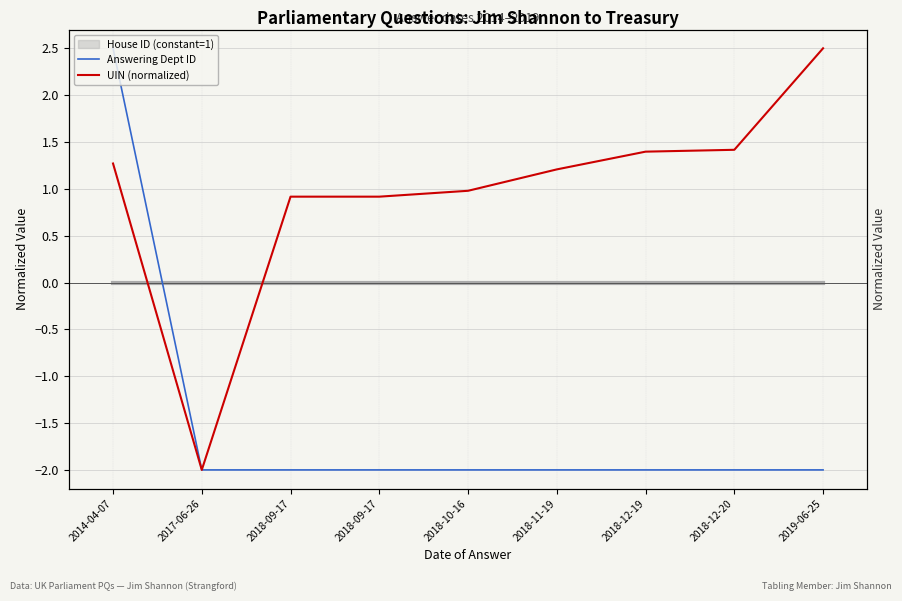

What is the sum of all UIN (normalized) values?

8.6